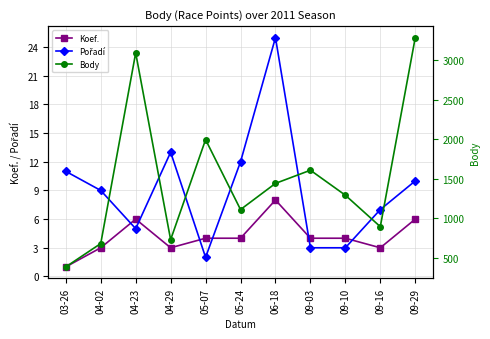

Rank the categories by Body value from highest to lowest.

09-29, 04-23, 05-07, 09-03, 06-18, 09-10, 05-24, 09-16, 04-29, 04-02, 03-26